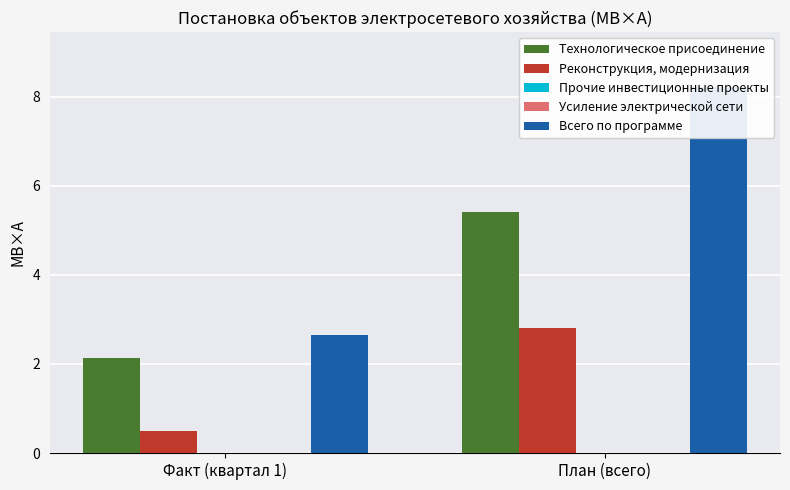

Rank the categories by Реконструкция, модернизация value from lowest to highest.

Факт (квартал 1), План (всего)